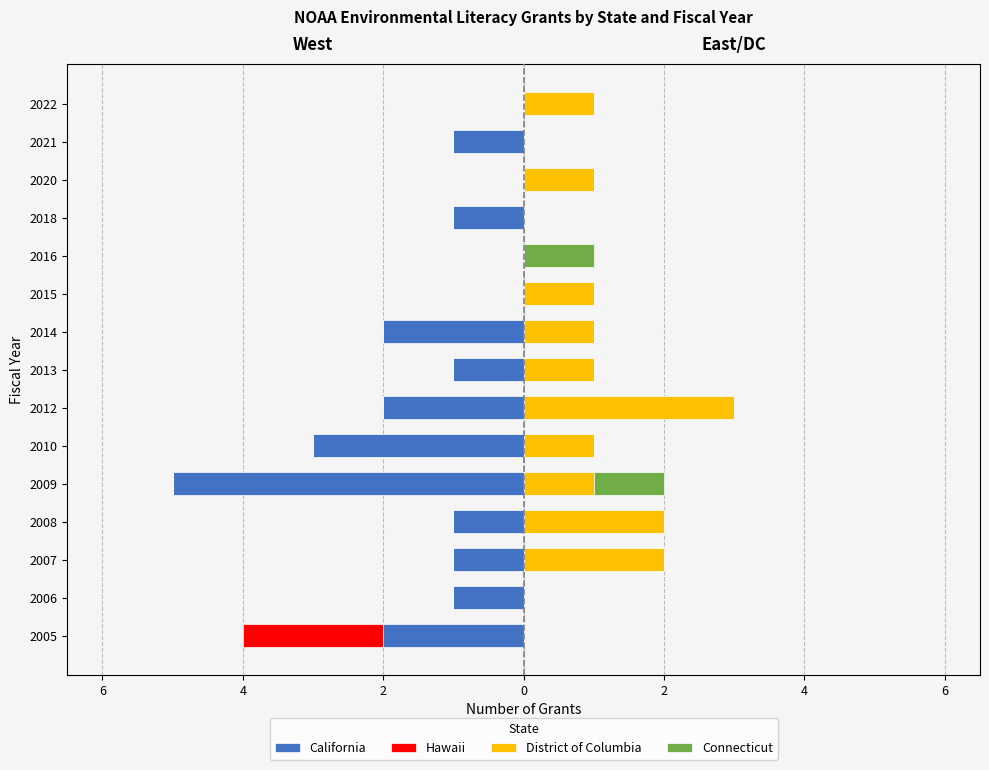

How many categories are shown in the chart?

15